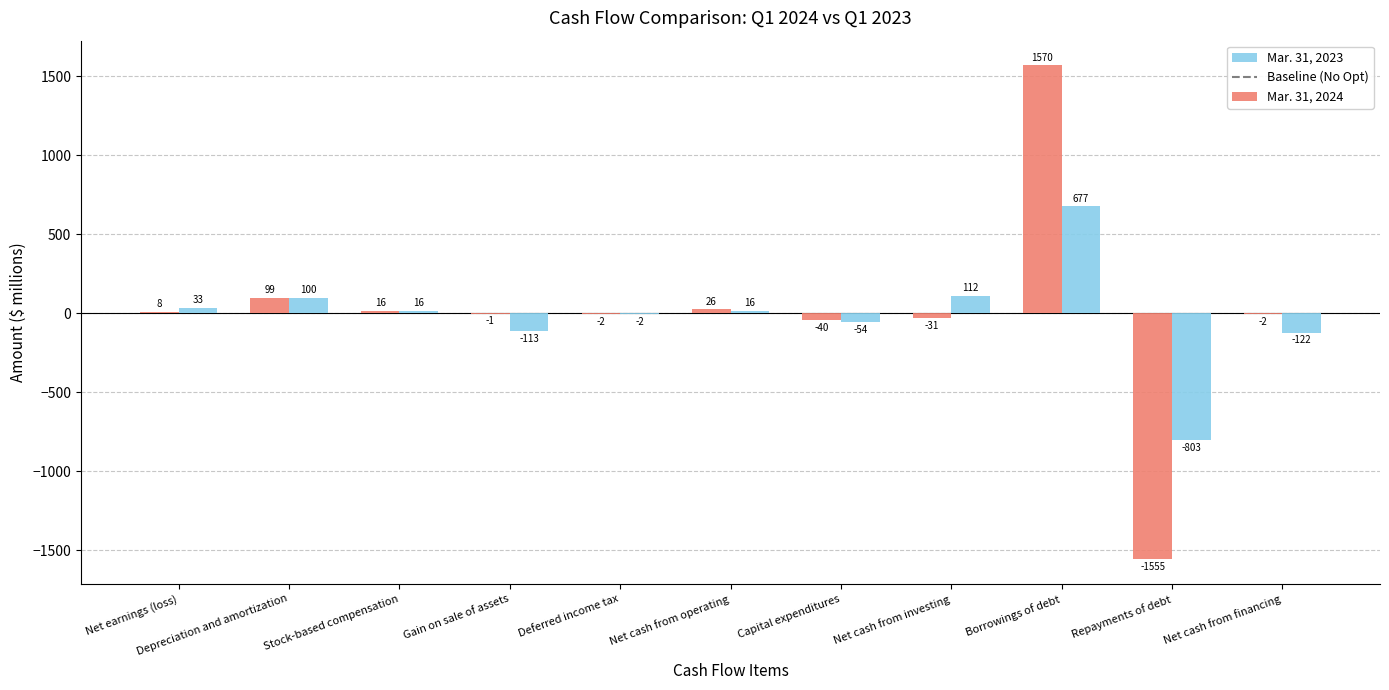

What is the sum of the Mar. 31, 2024 values at Depreciation and amortization and Gain on sale of assets?

98